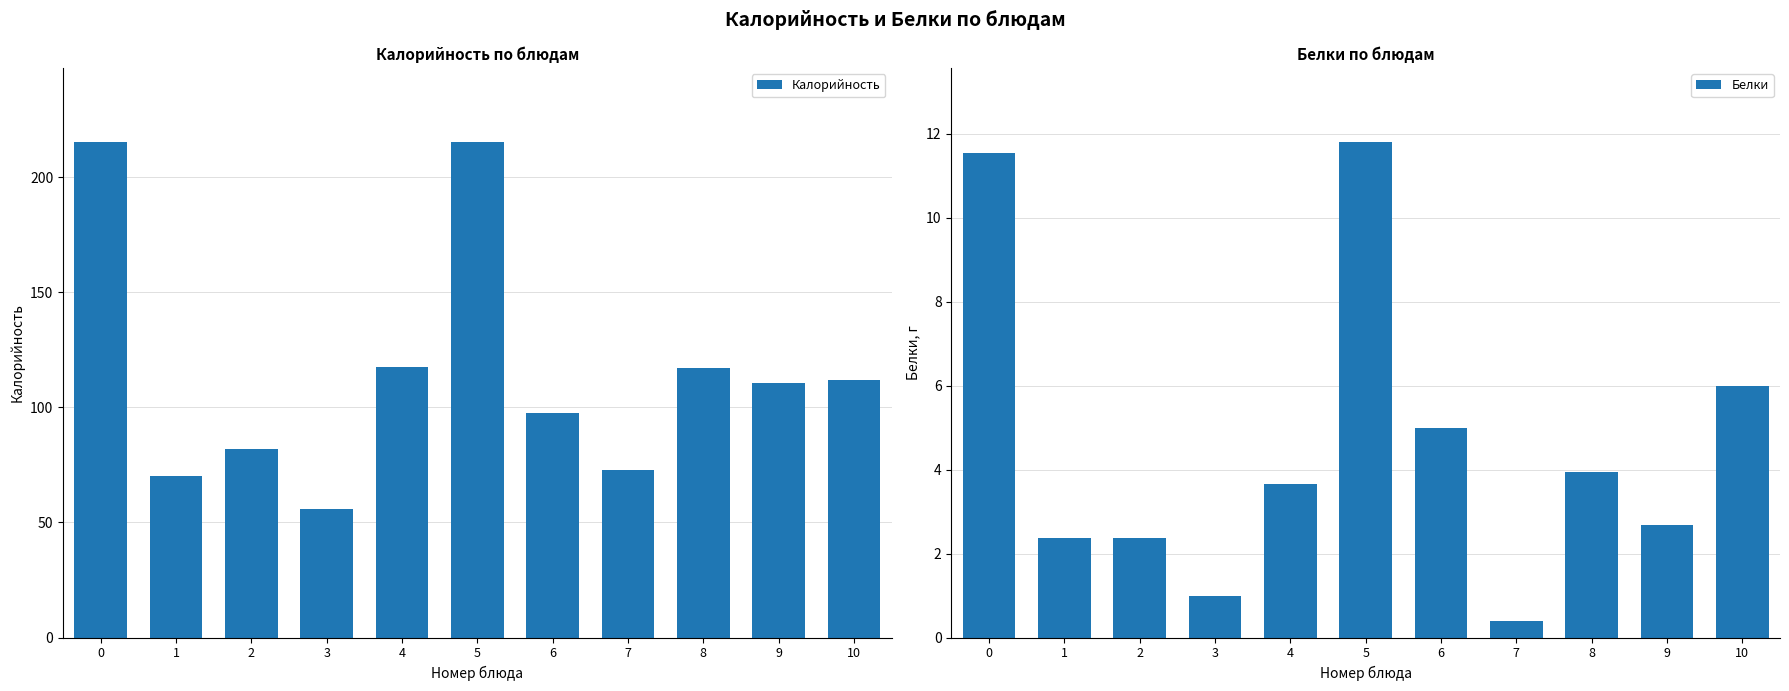

What is the average value of the Калорийность series?

115.0